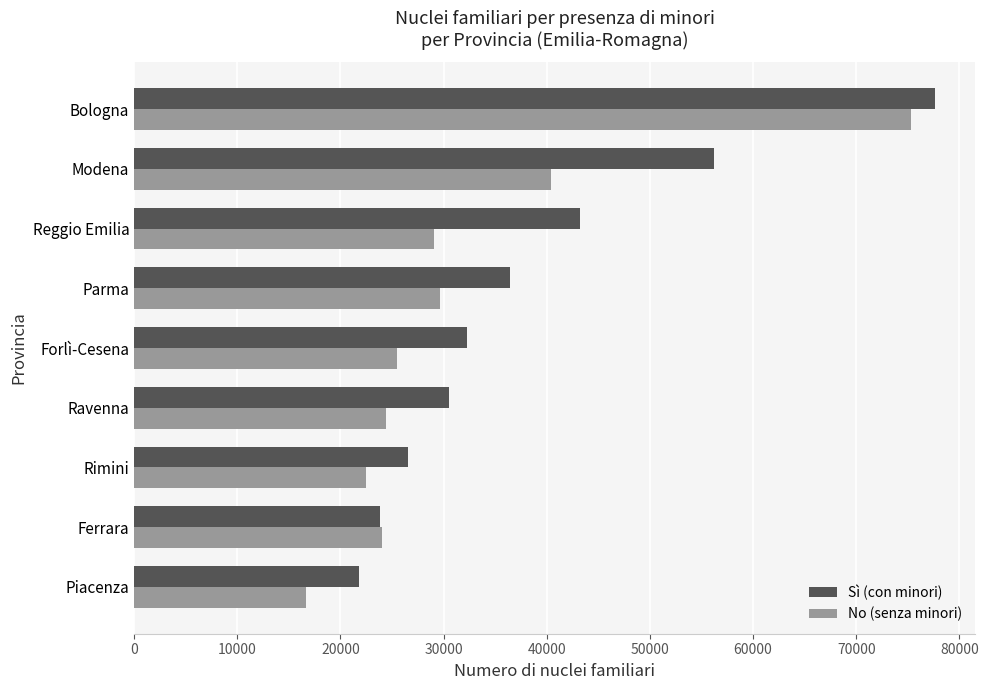

Which series has the largest total across all categories?

Sì (con minori)